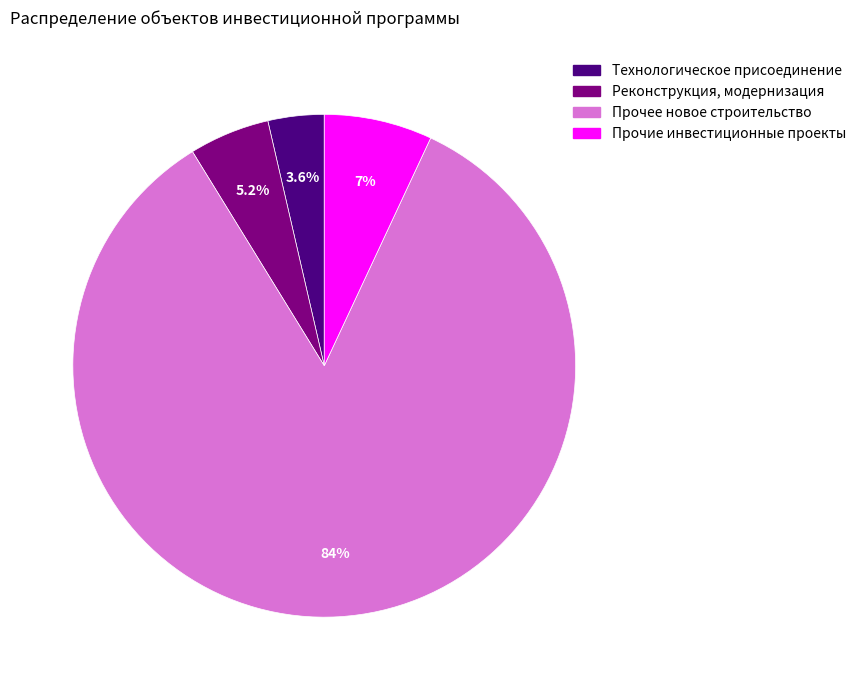

Is there a majority slice in this chart?

Yes